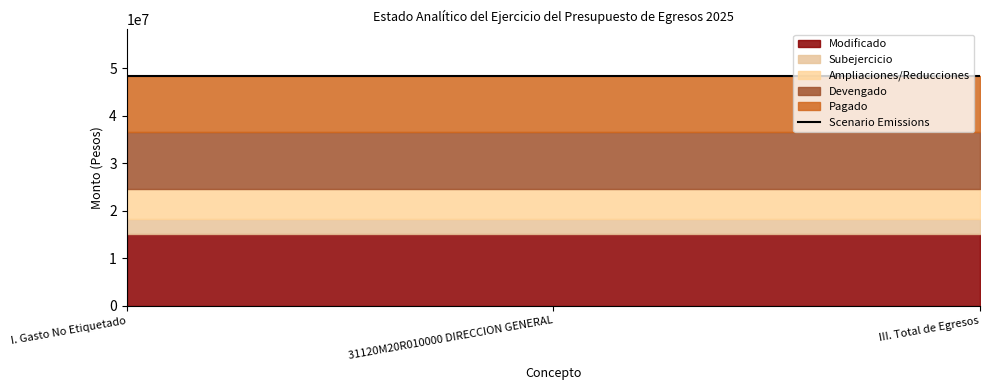

What is the greatest value displayed?

15169933.2